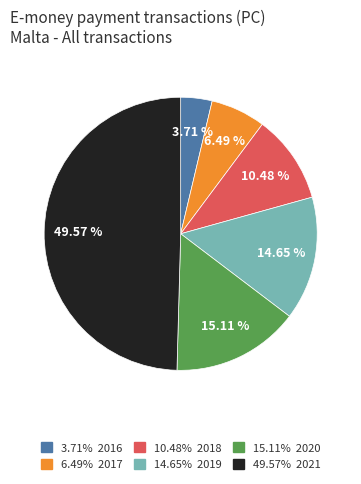

How many segments does this pie chart have?

6